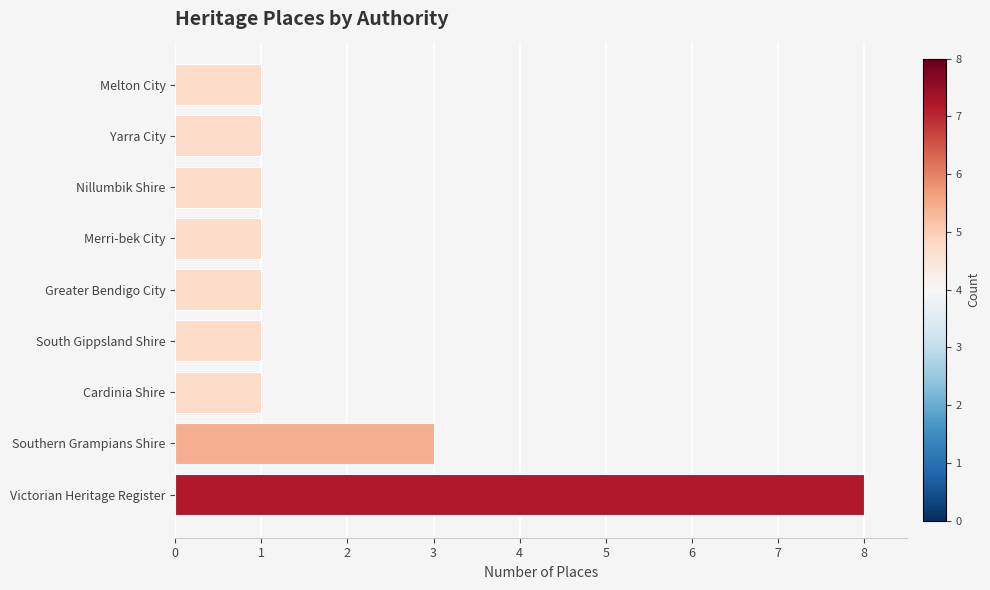

The chart shows a value of 1 at South Gippsland Shire. True or false?

True